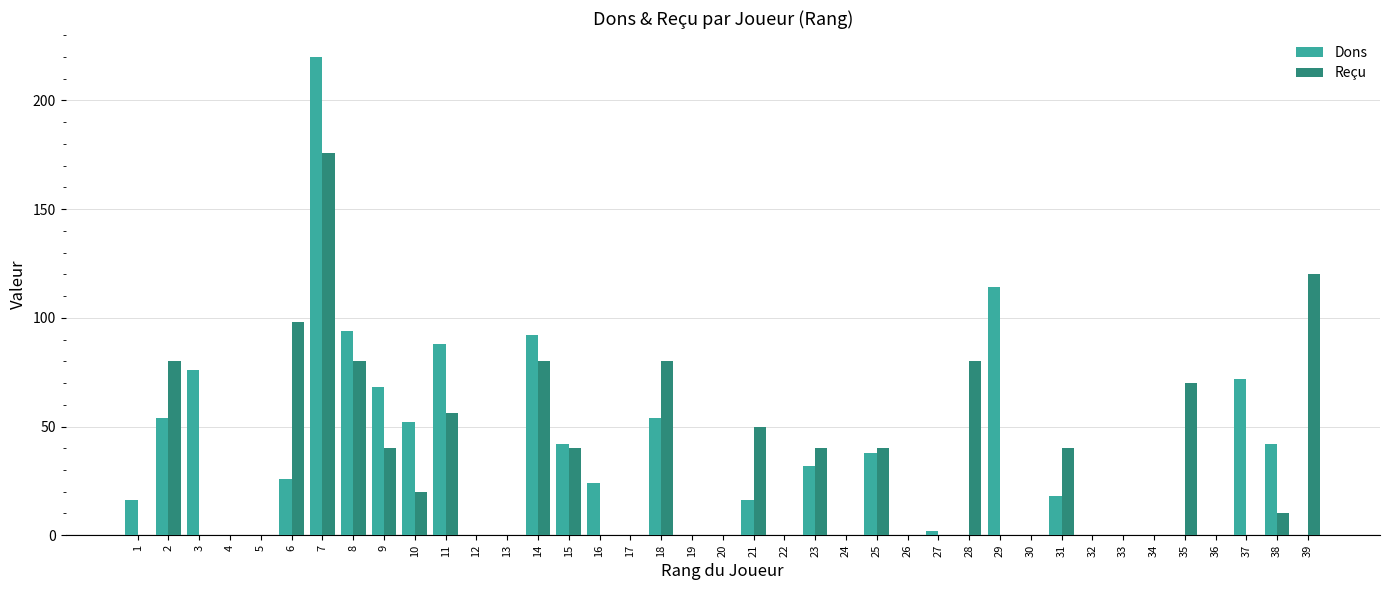

Is the value of Dons at 23 greater than the value of Reçu at 14?

No